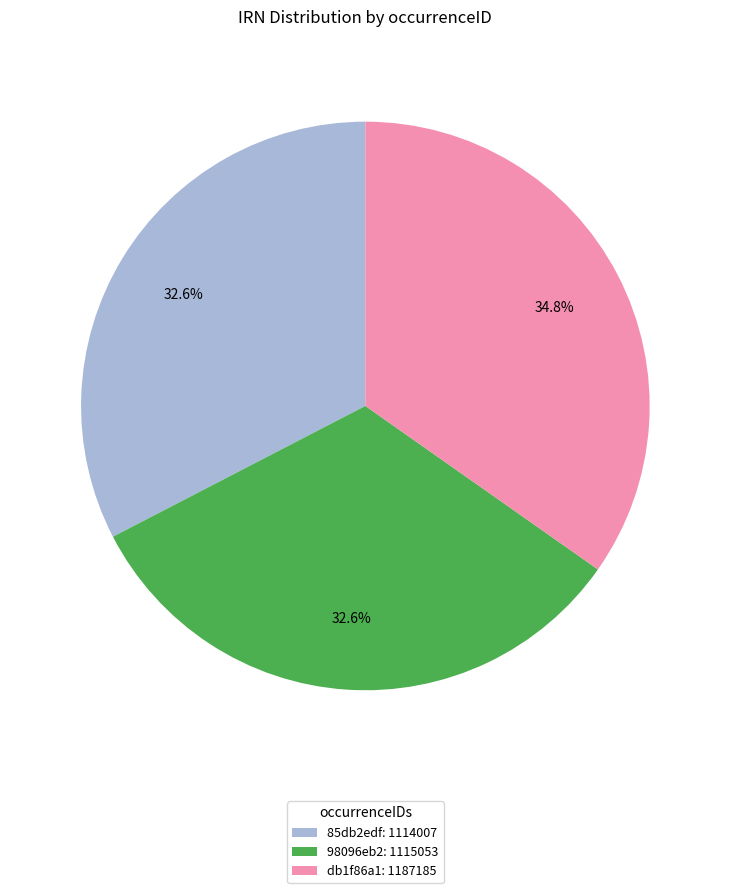

Combined, do 85db2edf: 1114007 and 98096eb2: 1115053 account for over 50%?

Yes